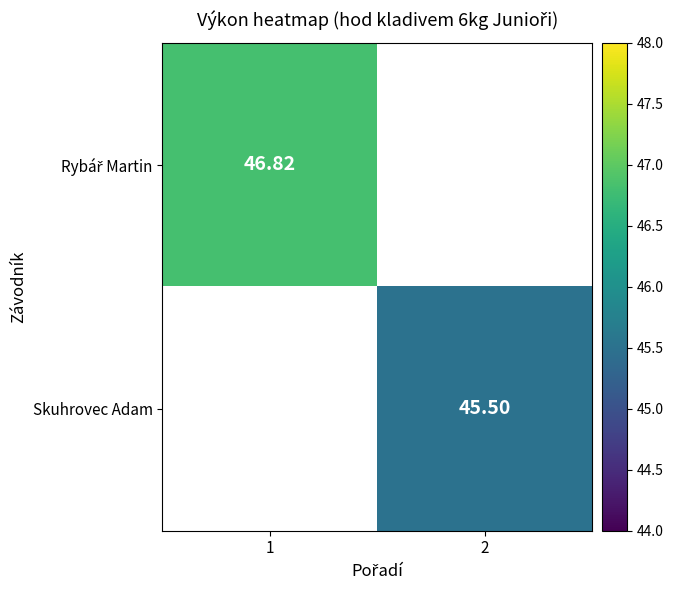

Rank the categories by Rybář Martin value from lowest to highest.

1, 2